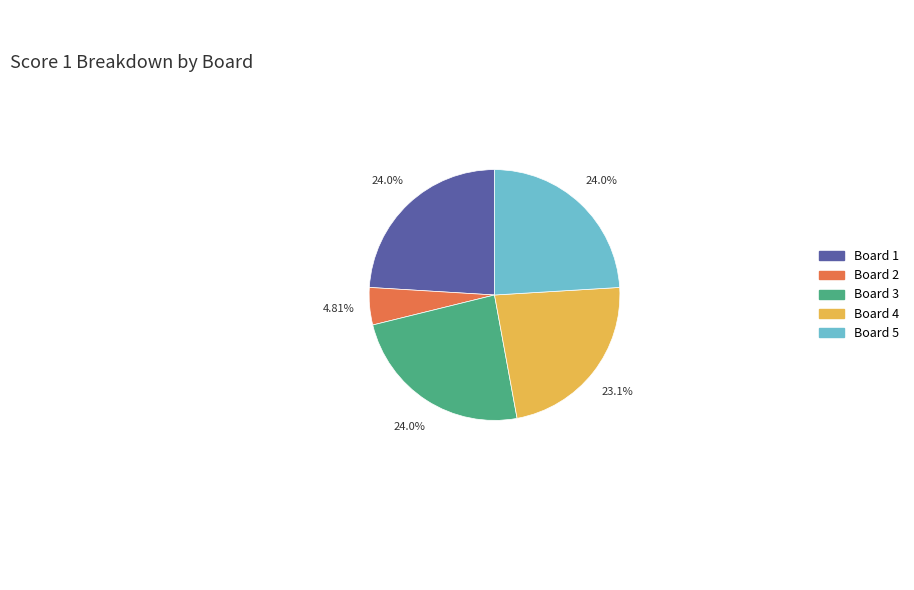

Is there any slice that represents more than half of the pie?

No